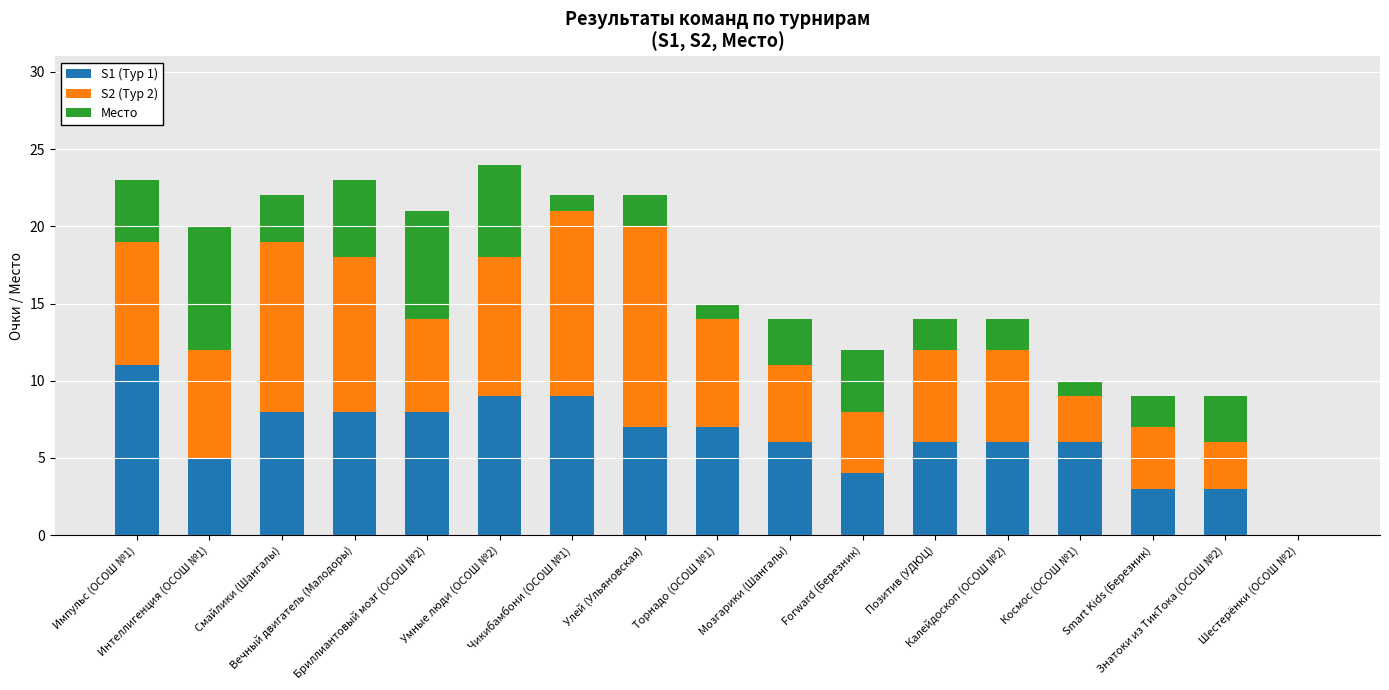

What are all the series names shown in the legend?

S1 (Тур 1), S2 (Тур 2), Место